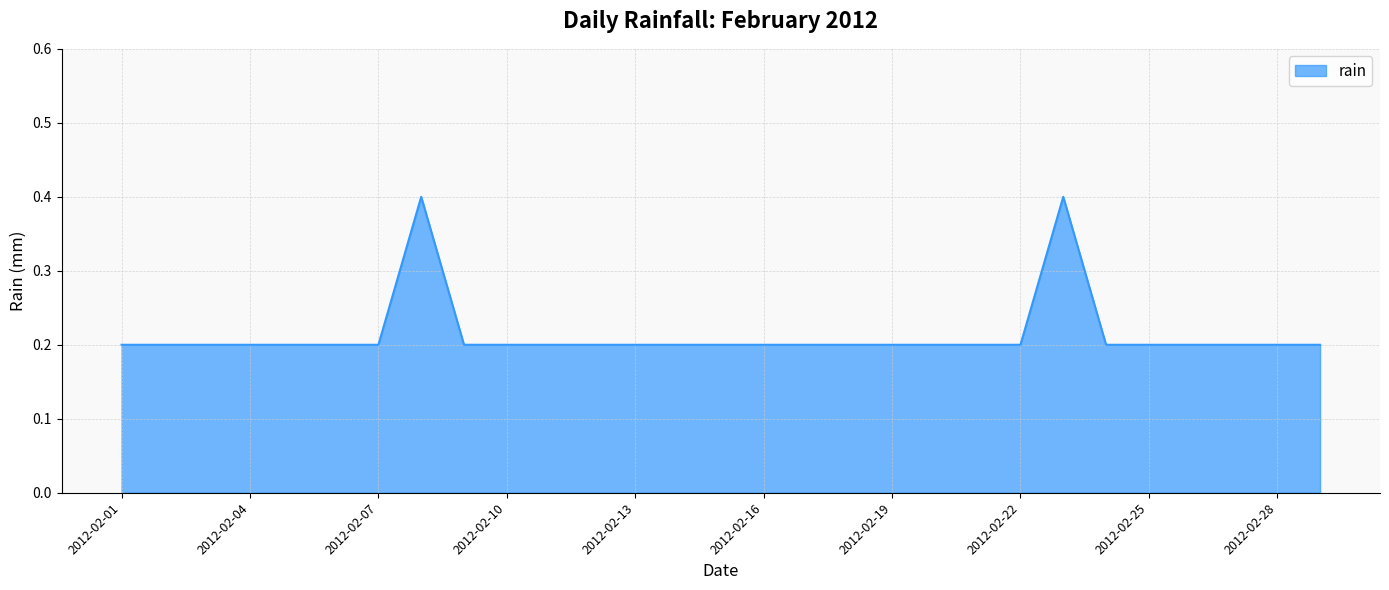

What is the greatest value displayed?

0.4